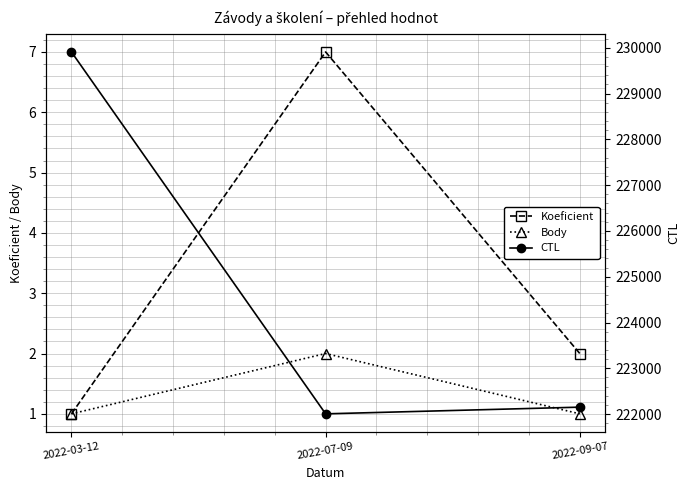

Reading left to right, extract all data points from this chart.

Koeficient: 2022-03-12=1	2022-07-09=7	2022-09-07=2
Body: 2022-03-12=1	2022-07-09=2	2022-09-07=1
CTL: 2022-03-12=229908	2022-07-09=222006	2022-09-07=222152